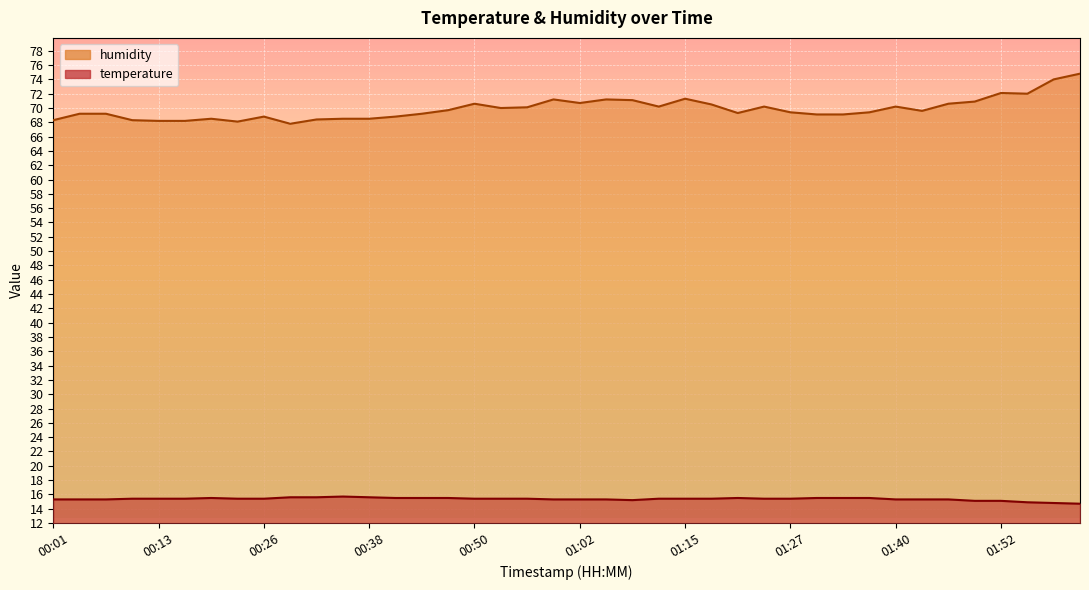

Where does the humidity series first go above 69?

00:04